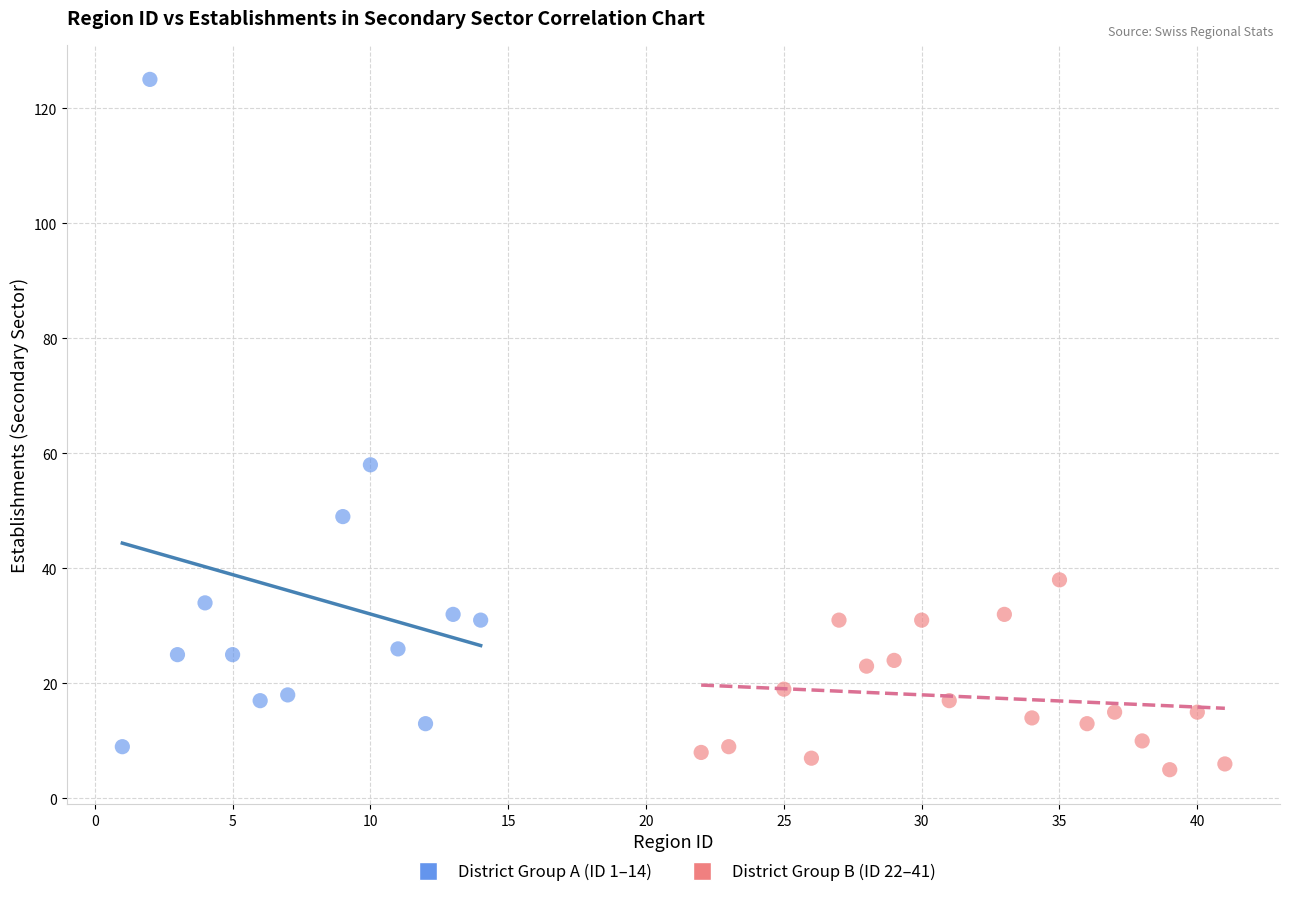

Which series contains the lowest Y value?

District Group B (ID 22–41)